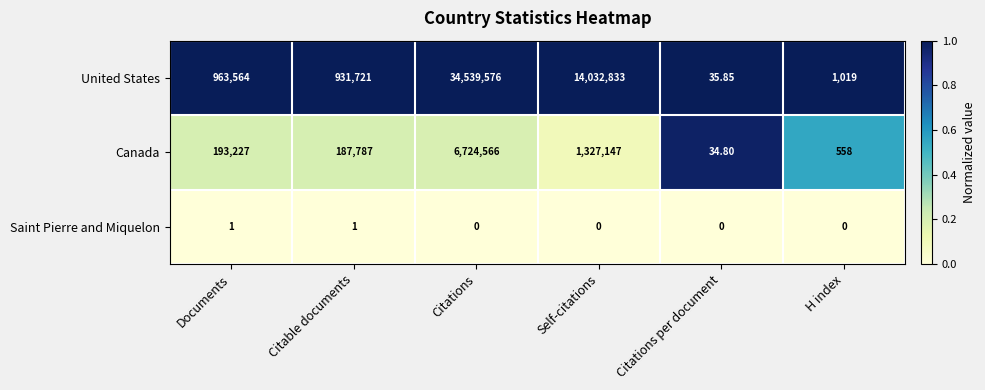

Which series has the largest total across all categories?

United States